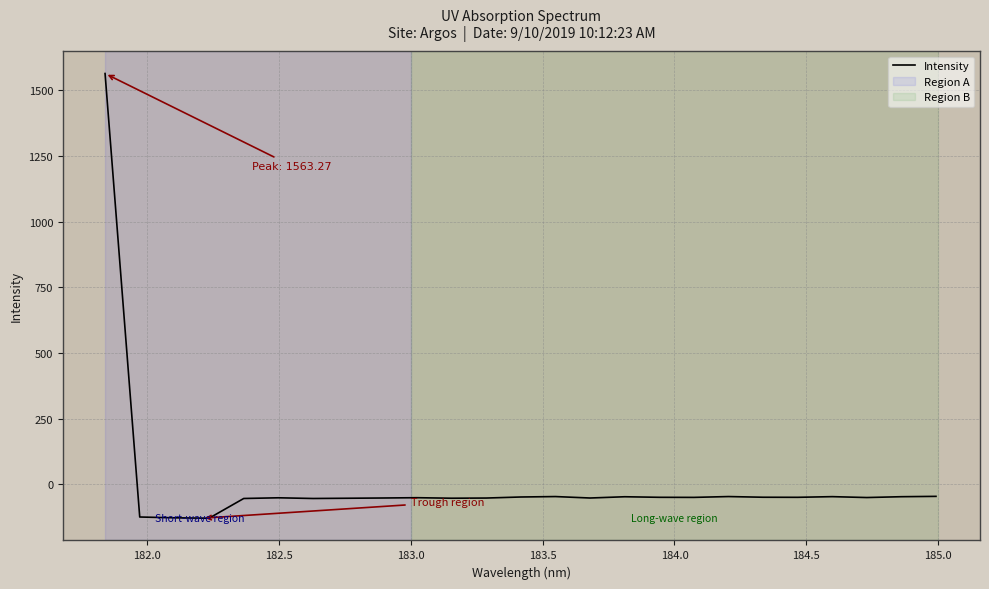

What is the minimum value shown in the chart?

-129.3